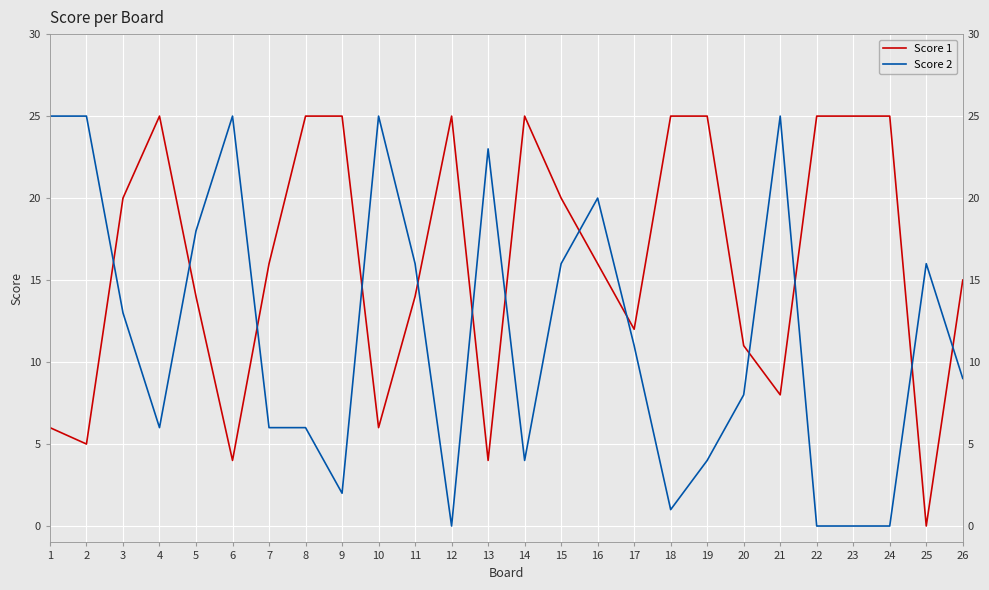

Where is Score 1 nearest to the value 12?

17